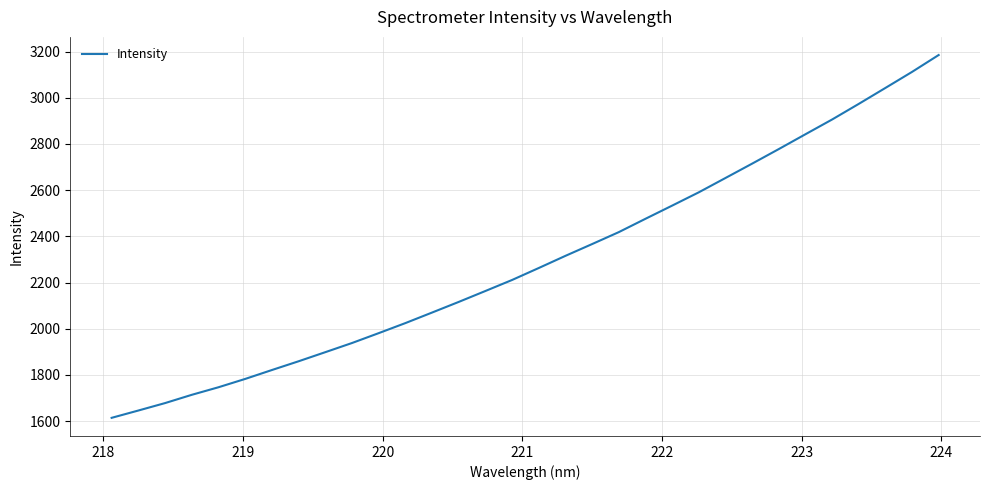

What is the maximum value shown in the chart?

3184.7